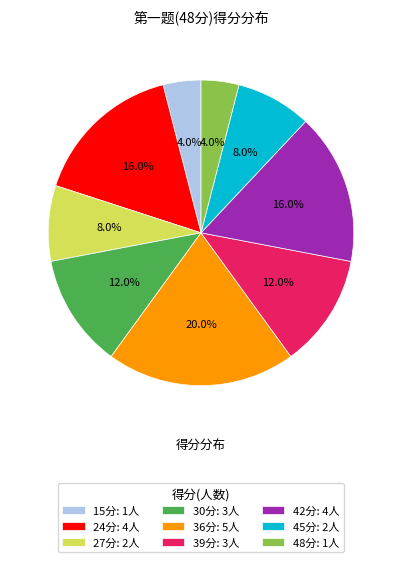

Which category has the biggest portion of the pie?

36分: 5人